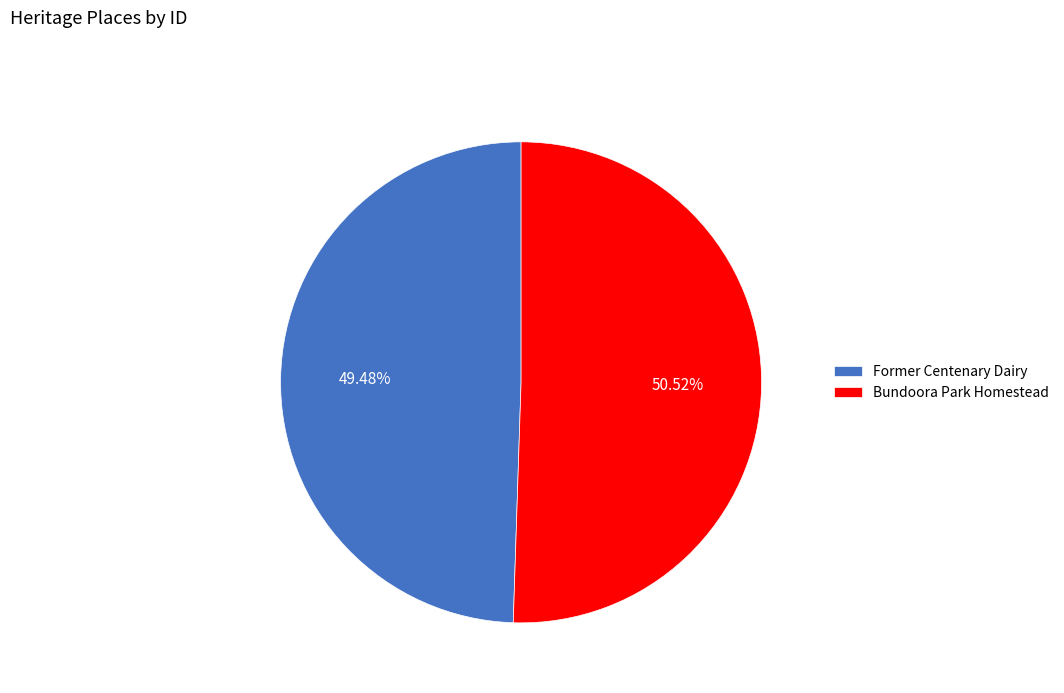

Which category has the biggest portion of the pie?

Bundoora Park Homestead